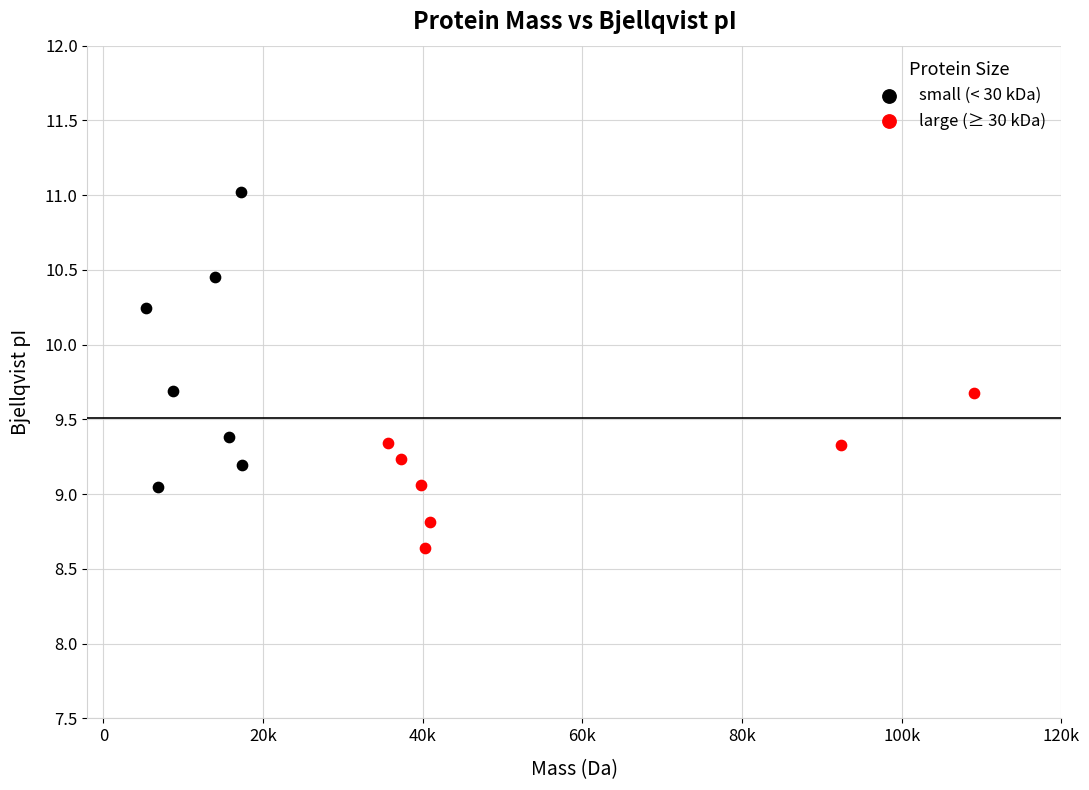

Which series contains the highest Y value?

small (< 30 kDa)